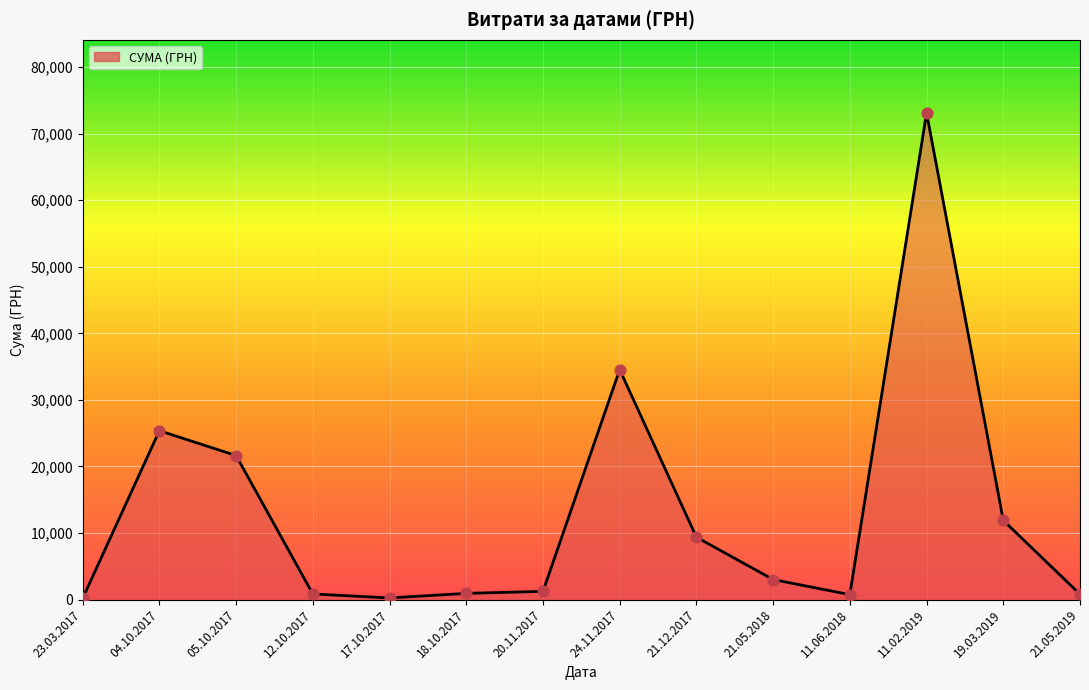

What is the change in value from 05.10.2017 to 19.03.2019?

-9745.7